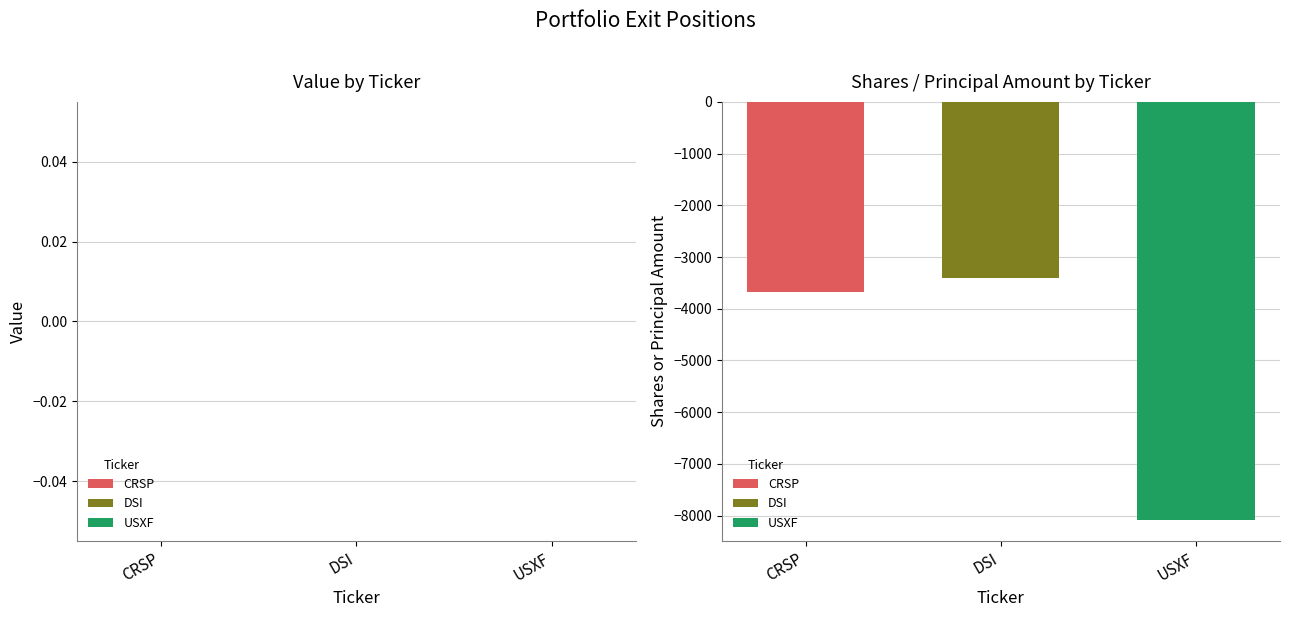

Which series has the largest range (max minus min)?

CRSP